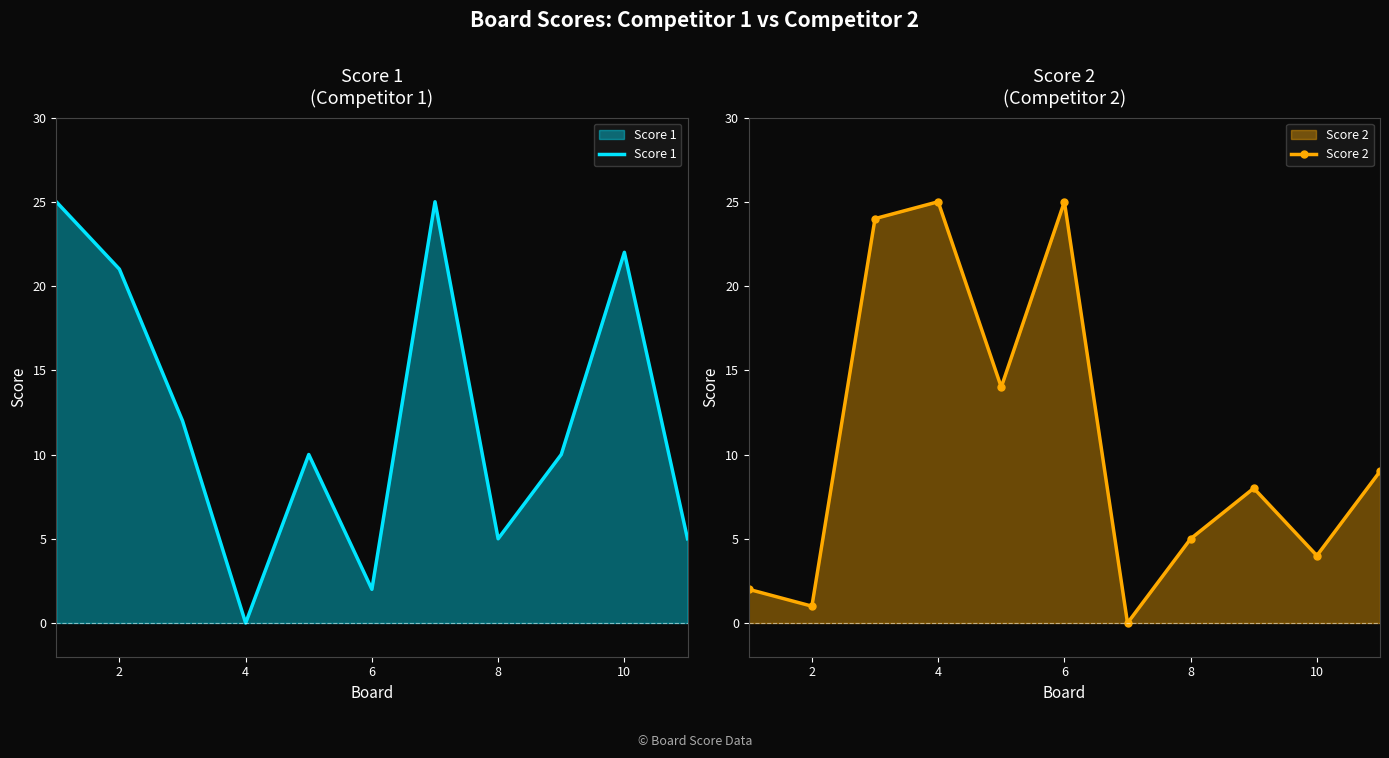

At which label does Score 1 reach its minimum?

4